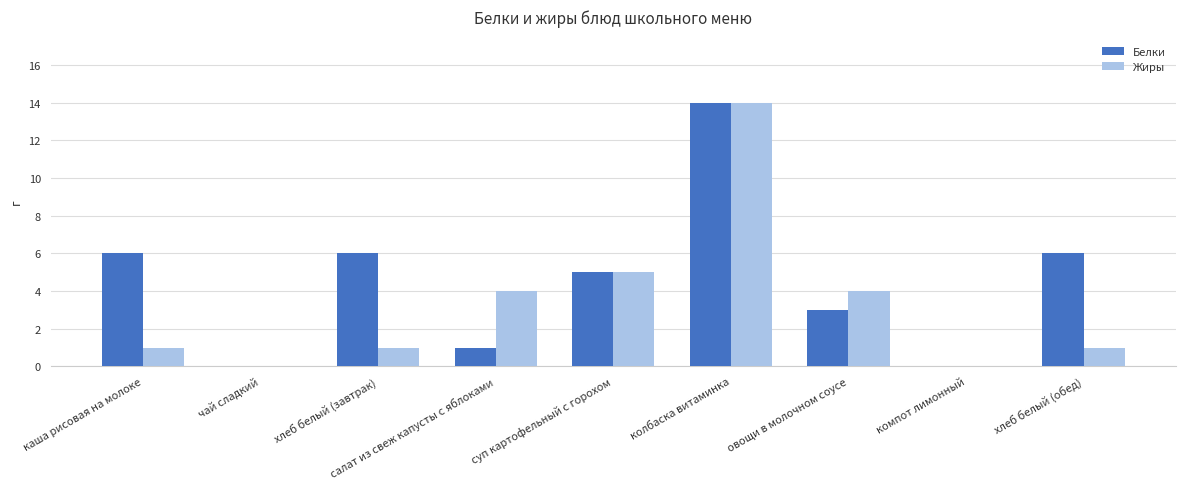

At which category is the sum across all series the highest?

колбаска витаминка